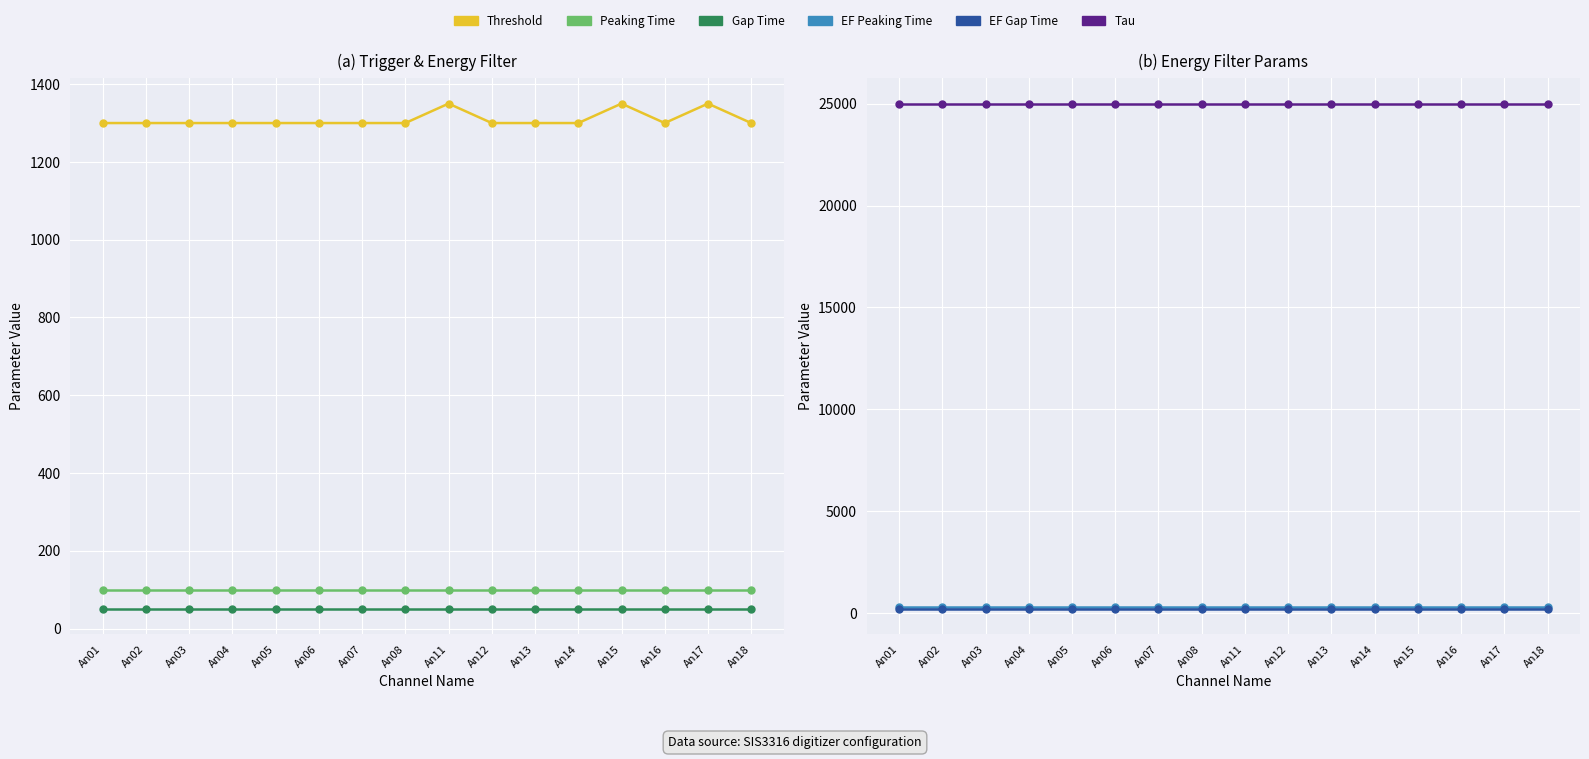

Which series has the largest total across all categories?

Tau